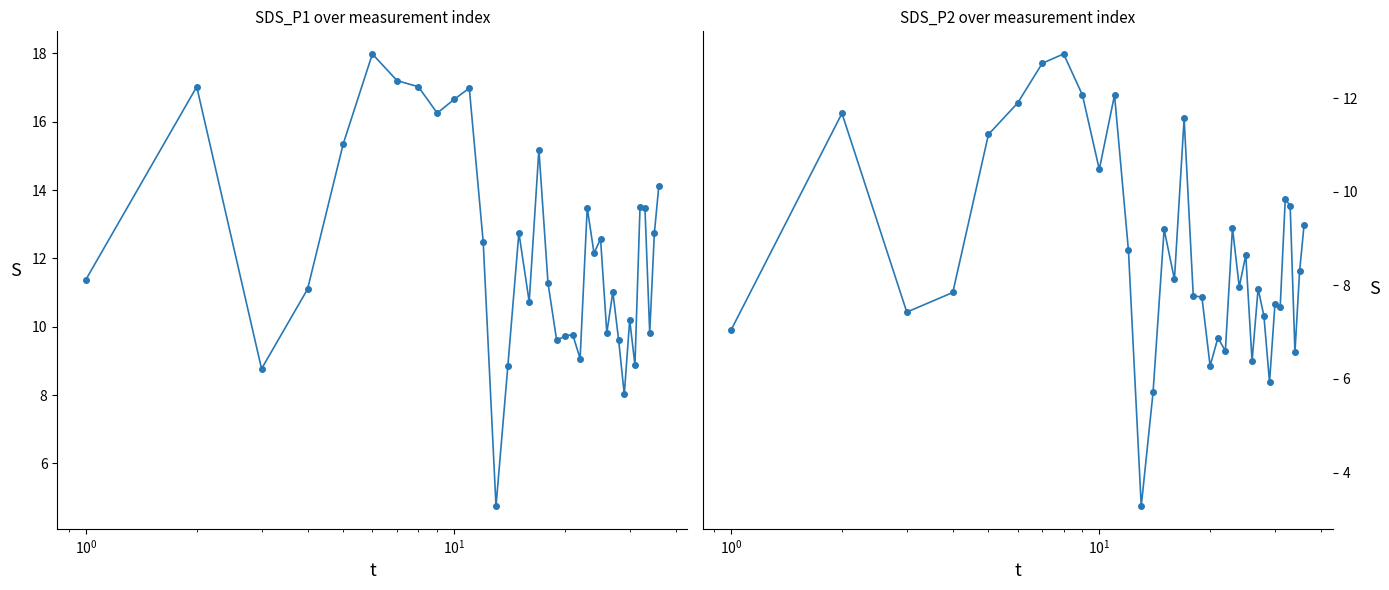

How many lines are shown in the chart?

2